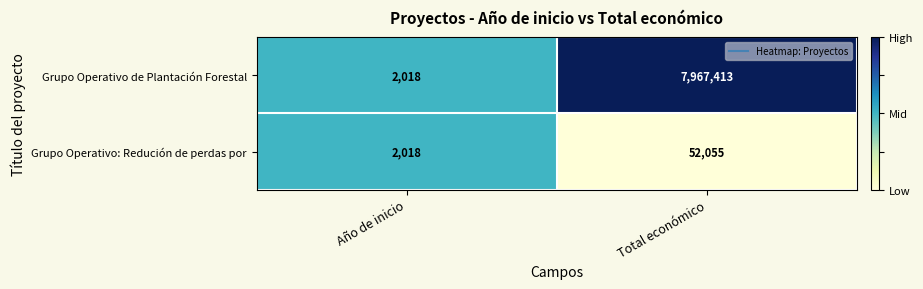

Which series has the largest range (max minus min)?

Grupo Operativo de Plantación Forestal